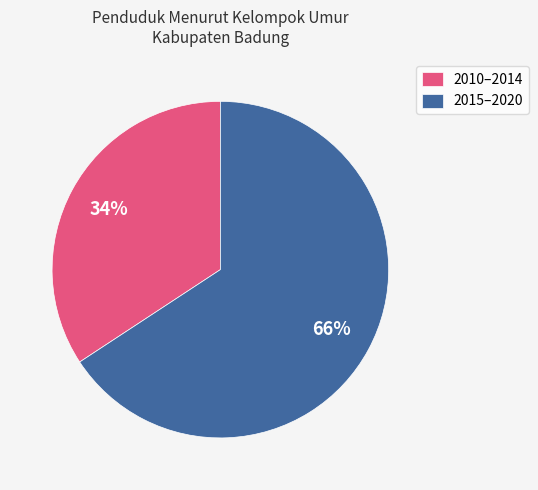

What is the ratio of the value at 2010–2014 to the value at 2015–2020?

0.5